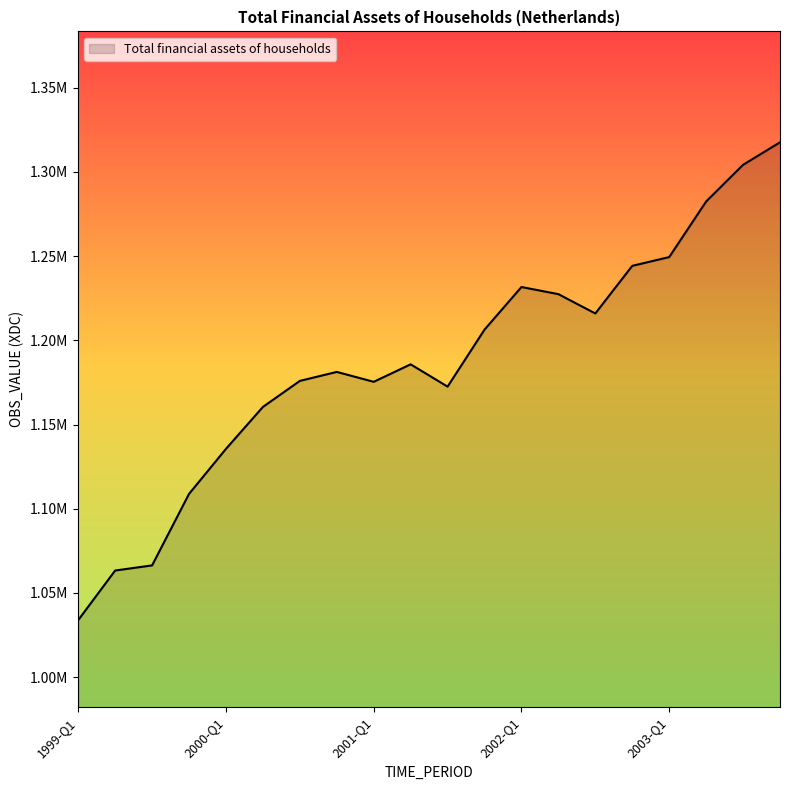

At which category does the data reach its first local peak?

2000-Q4